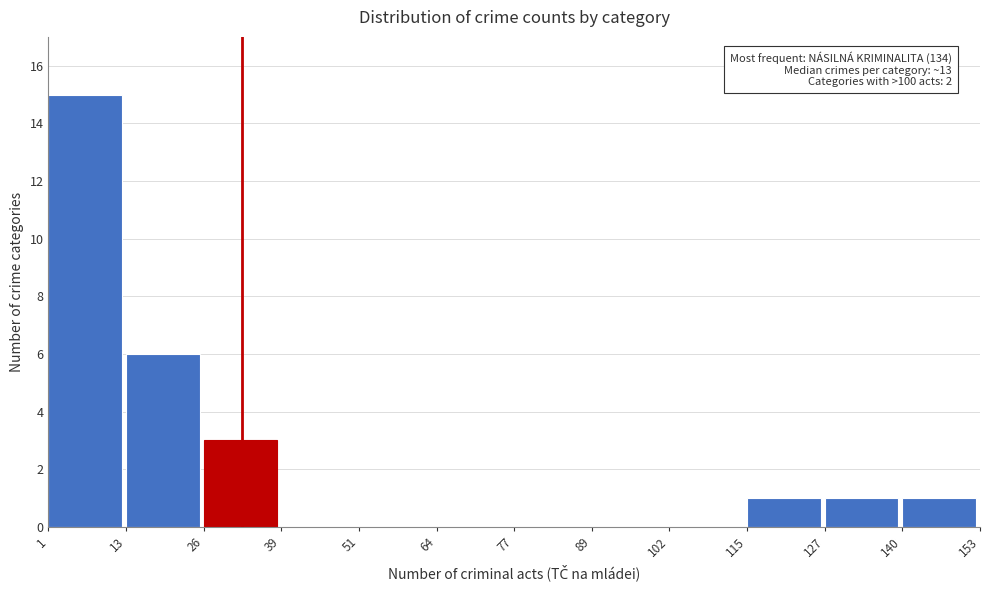

Over which range of the x-axis is the bar tallest?

1 to 13